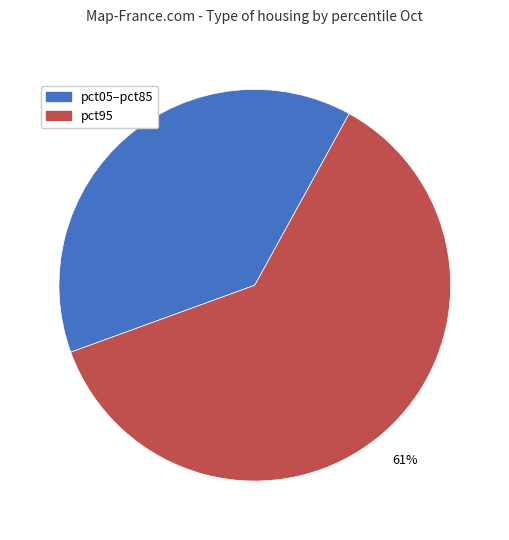

Approximately how many times larger is the value at pct95 compared to pct05–pct85?

1.6